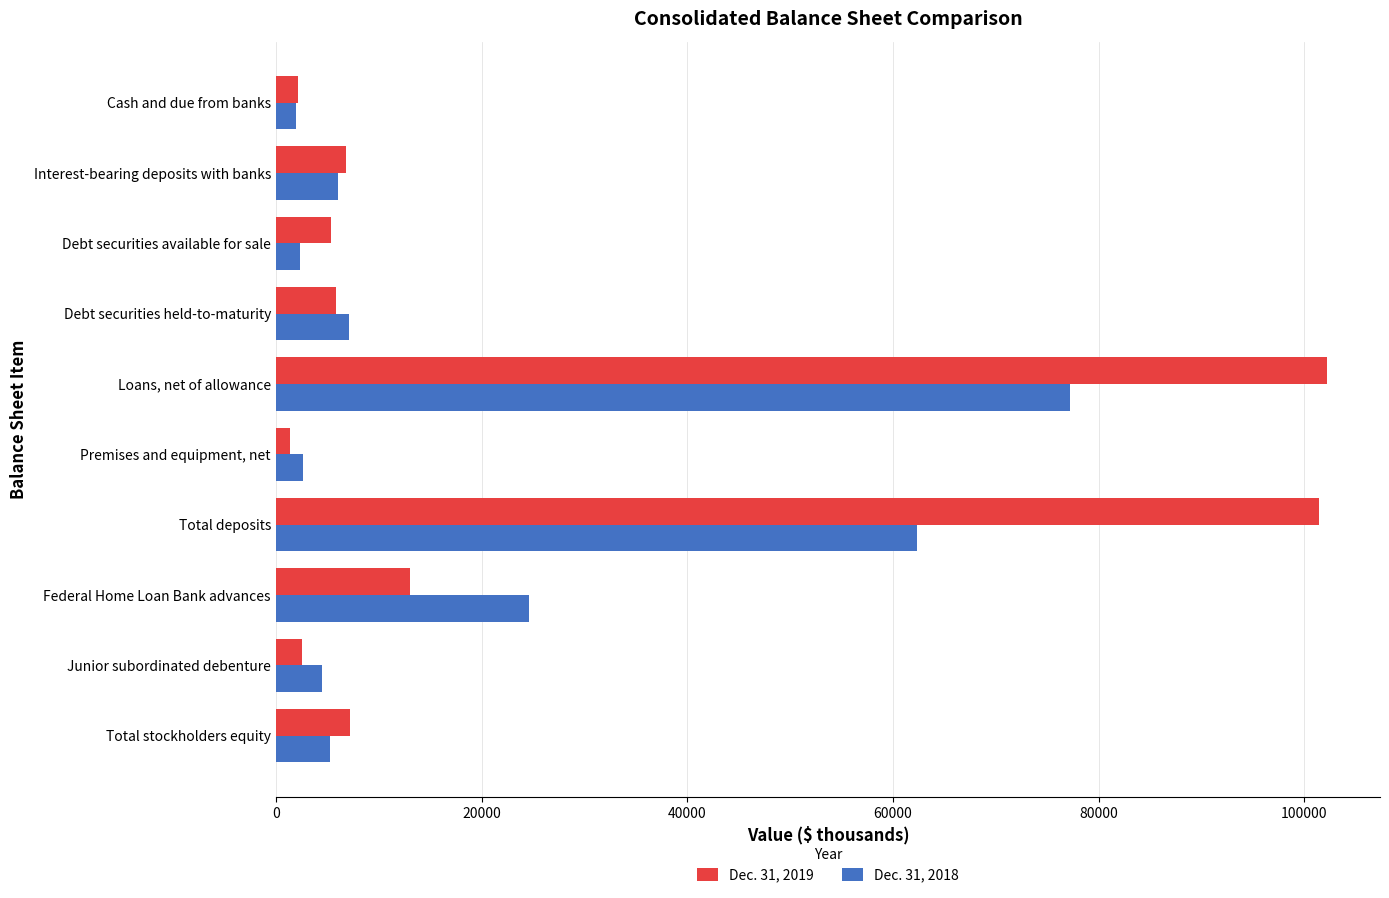

What are all the series names shown in the legend?

Dec. 31, 2019, Dec. 31, 2018